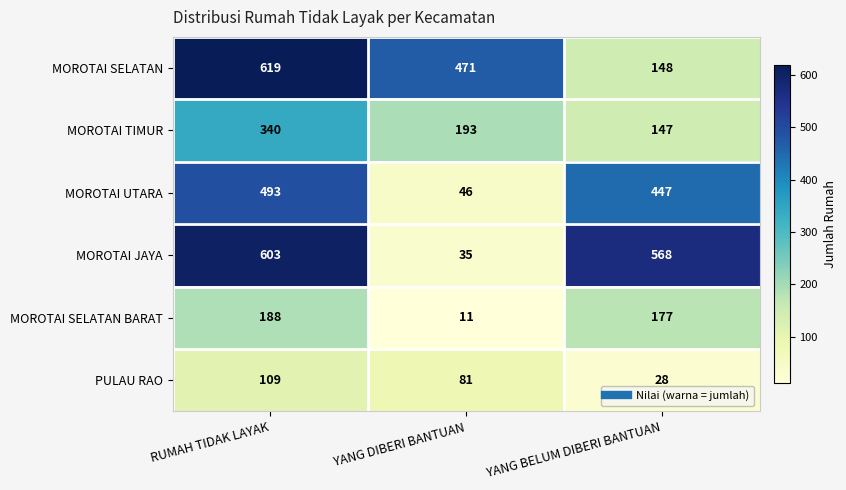

At how many categories does at least one series exceed 250?

3